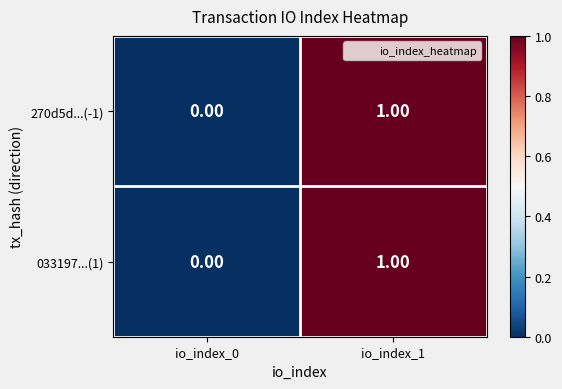

Which label corresponds to the smallest value in the chart?

io_index_0